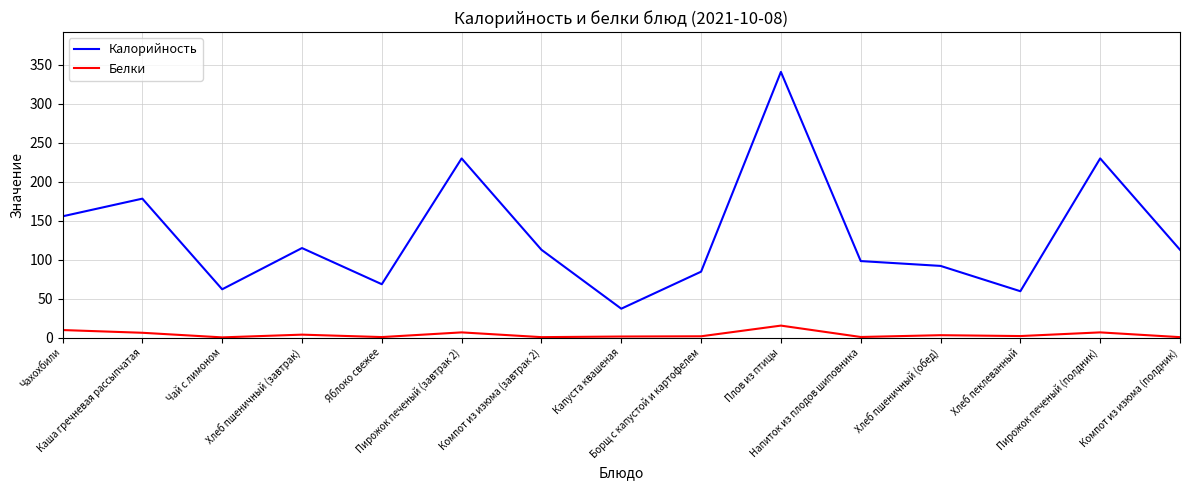

At which label does Белки first exceed 1?

Чахохбили